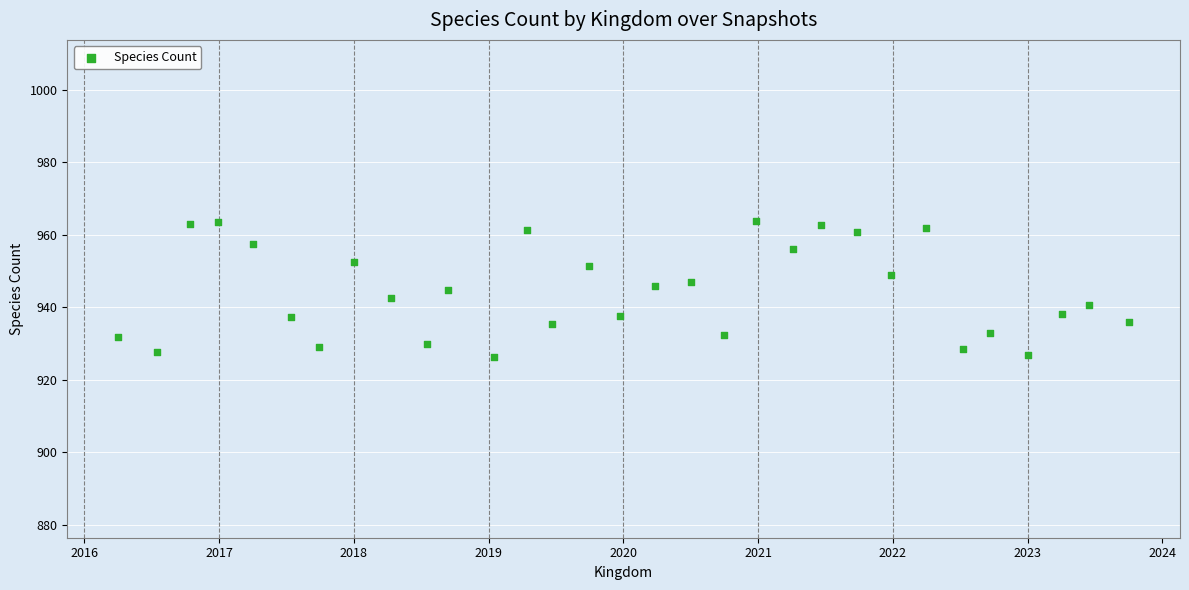

What is the range of X values (max minus min)?

2742.0